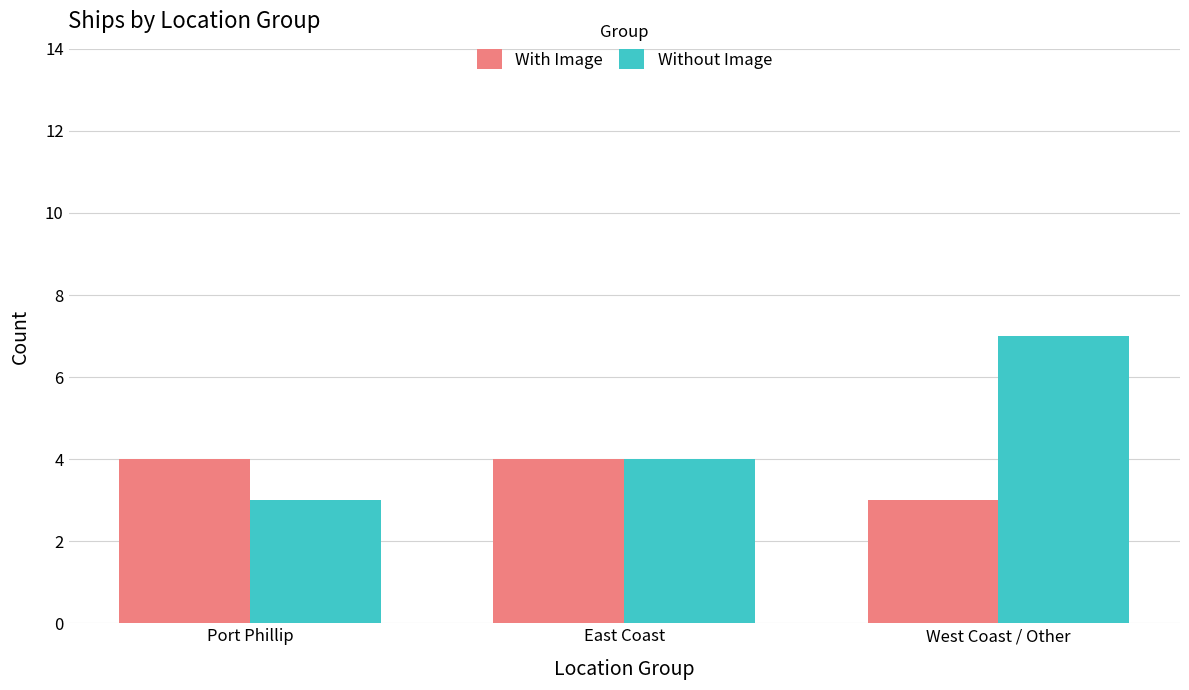

Reading left to right, list all the values displayed in this chart.

With Image: Port Phillip=4	East Coast=4	West Coast / Other=3
Without Image: Port Phillip=3	East Coast=4	West Coast / Other=7